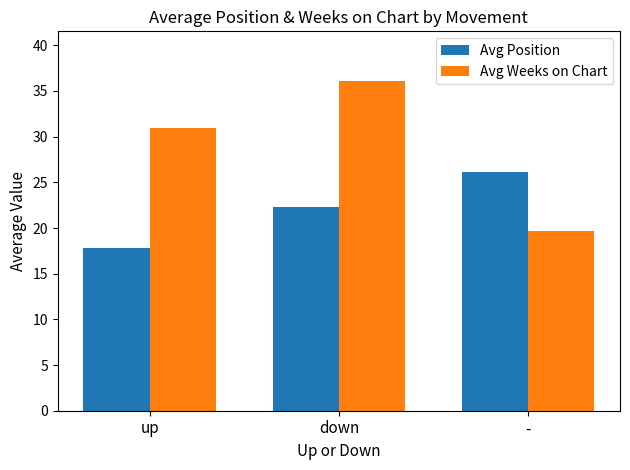

What is the lowest value of the Avg Weeks on Chart series?

19.6